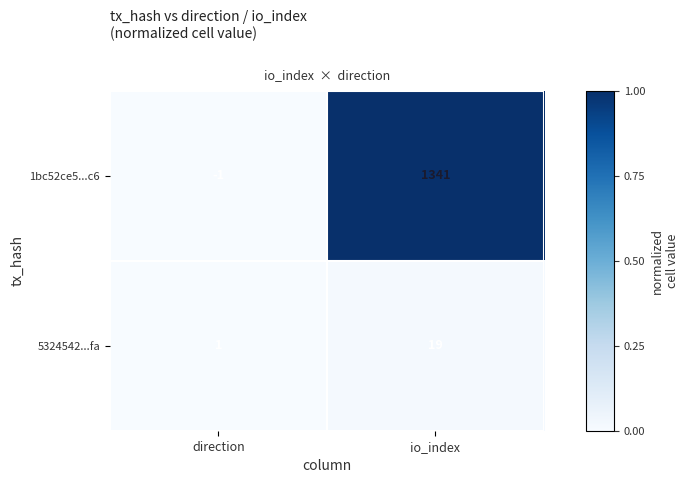

What is the difference between the 1bc52ce5...c6 values at direction and io_index?

1342